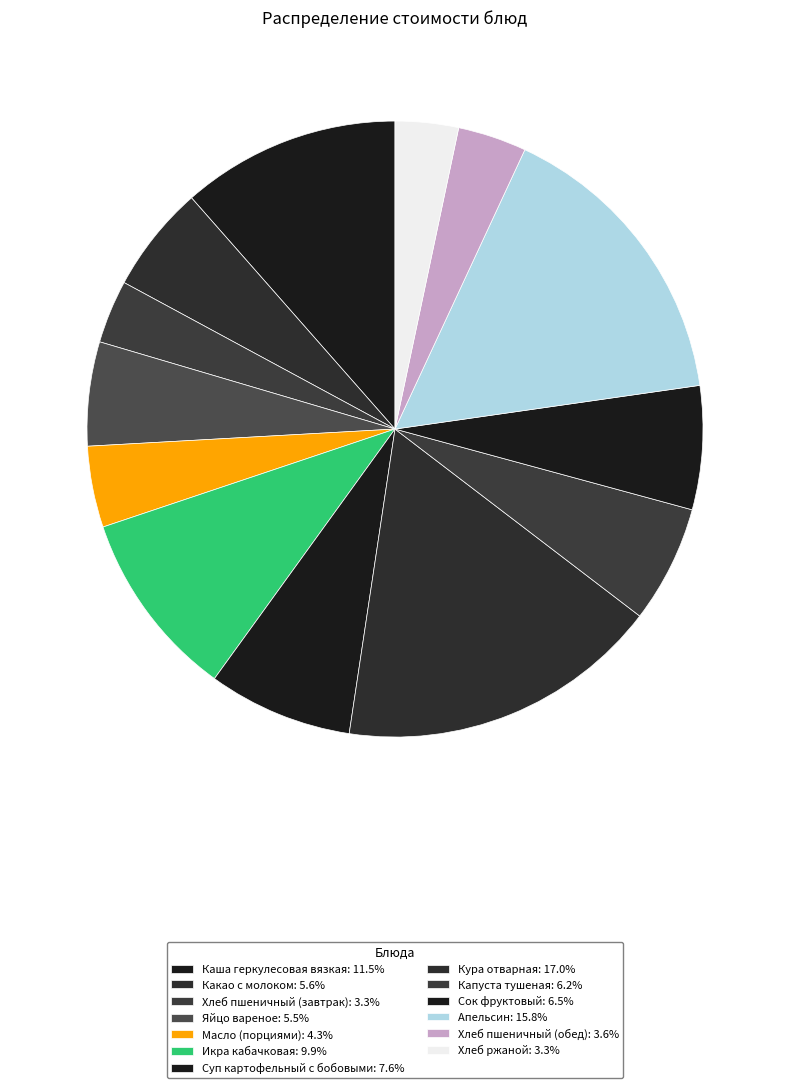

How many slices are in this pie chart?

13